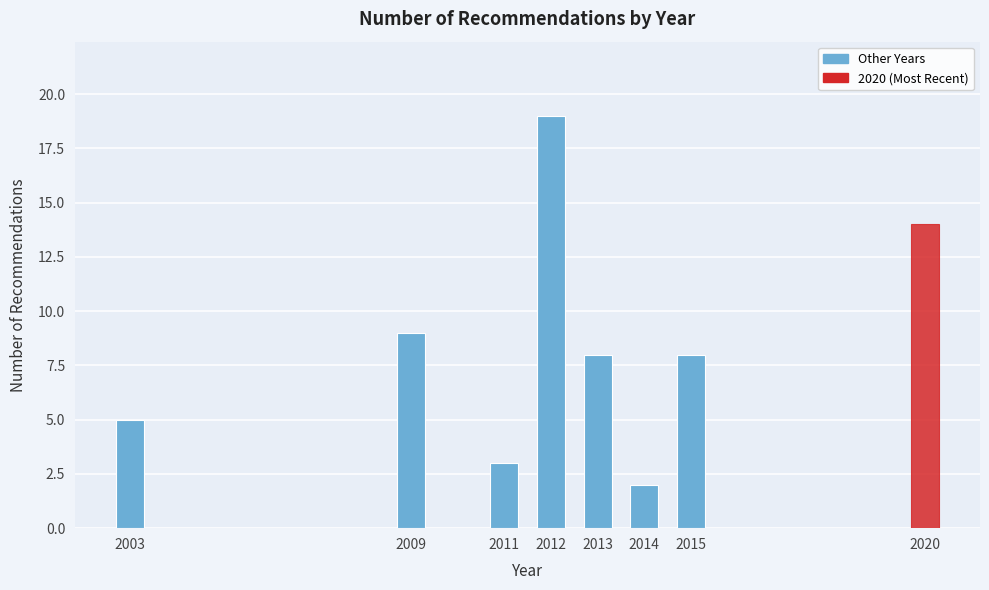

Reading left to right, extract all data points from this chart.

2003=5	2009=9	2011=3	2012=19	2013=8	2014=2	2015=8	2020=14